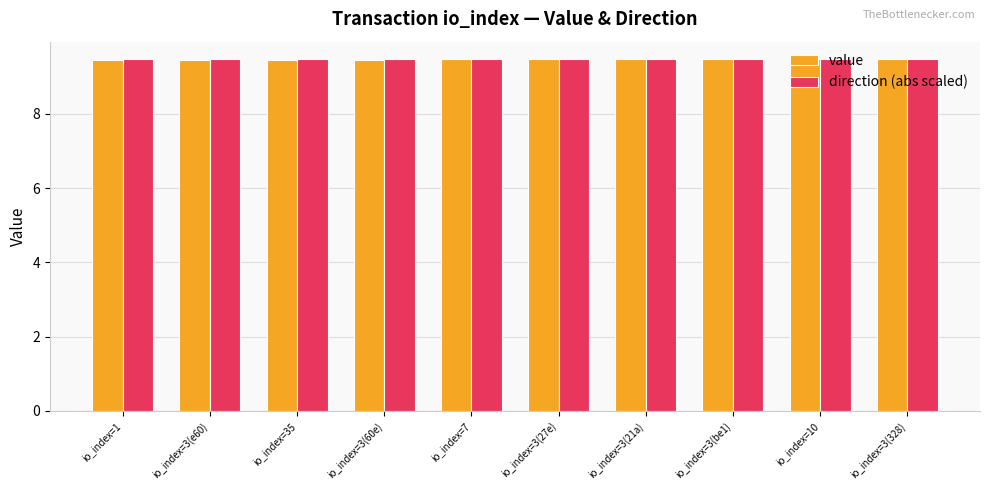

What is the total value across all series at io_index=3(328)?

18.9